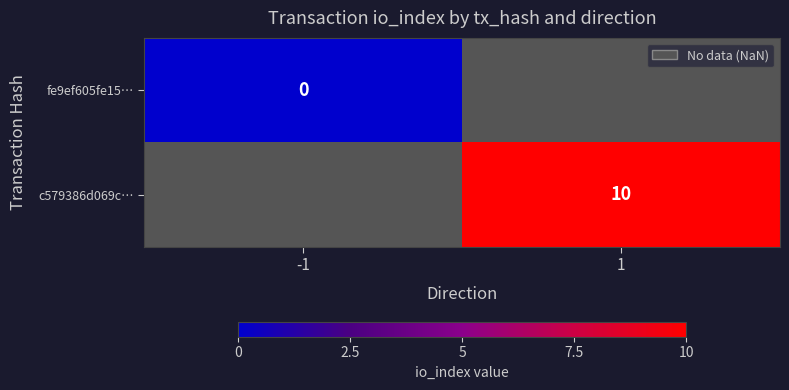

At which category does the chart reach its peak across all series?

1